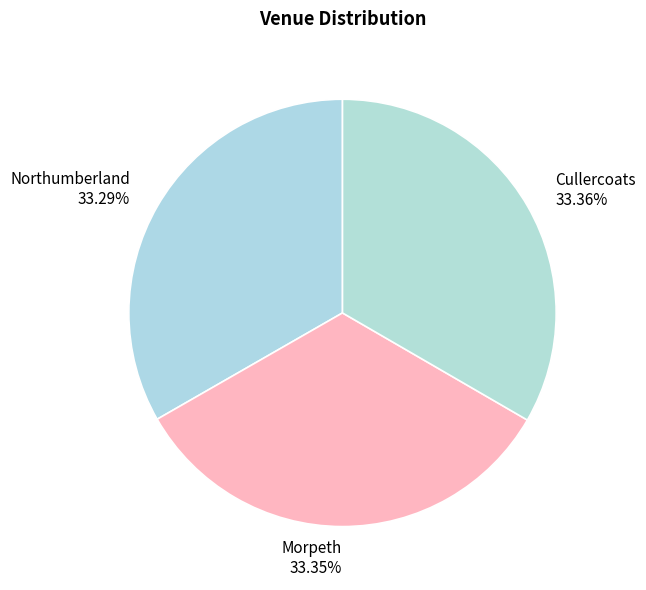

How many segments does this pie chart have?

3